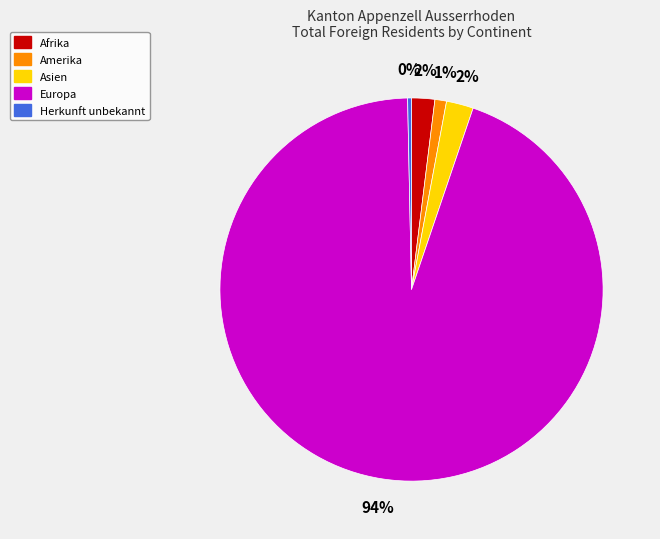

Is the sum of Herkunft unbekannt and Asien greater than half?

No